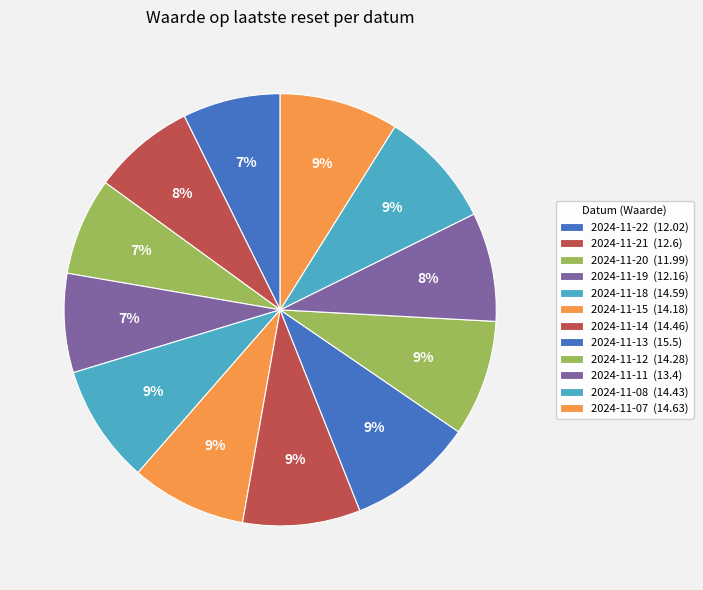

Count the number of slices in the pie.

12